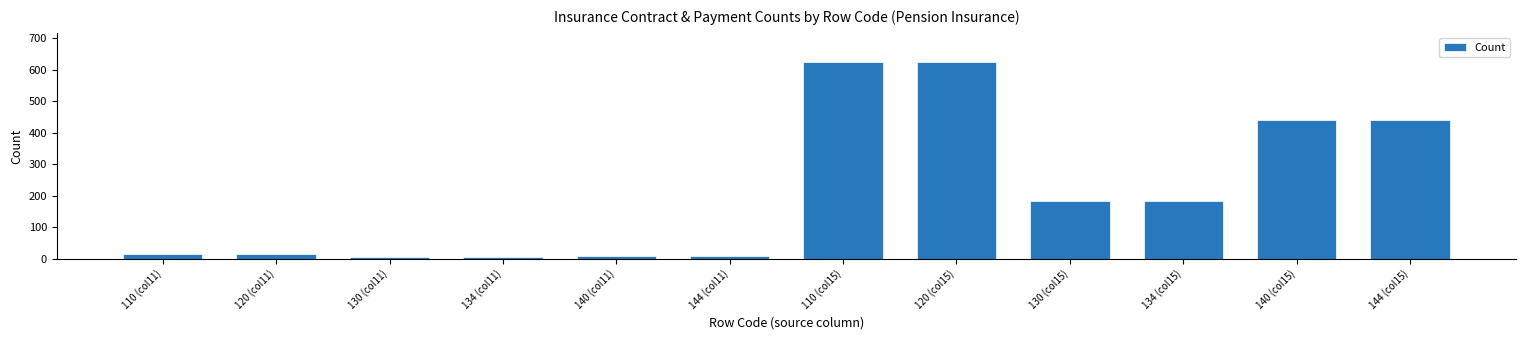

Reading left to right, list all the values displayed in this chart.

16	16	6	6	10	10	624	624	183	183	441	441